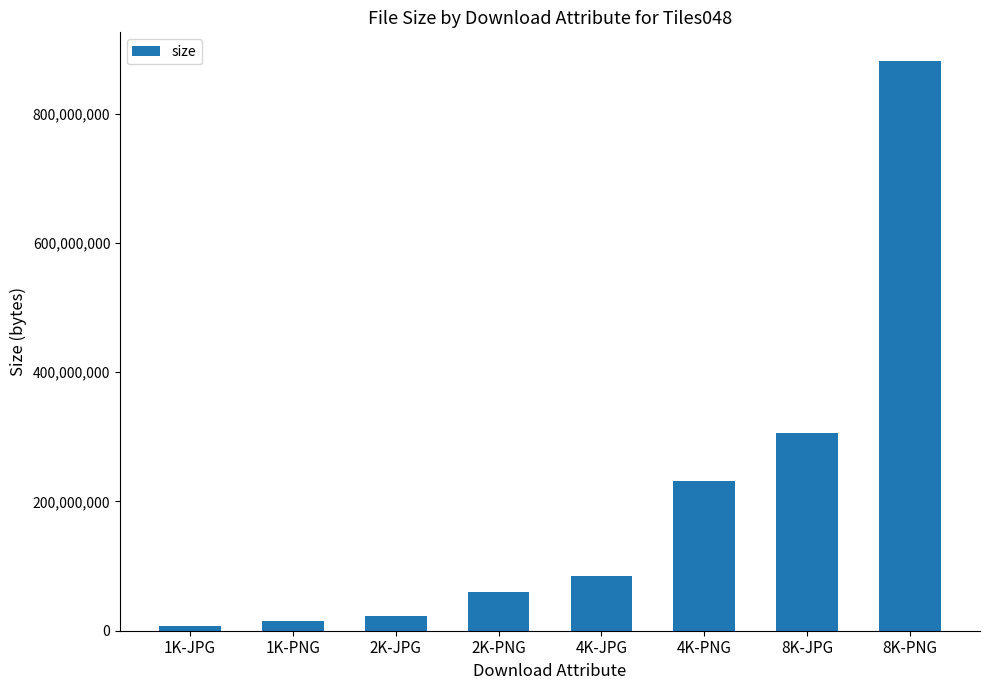

Reading left to right, what are all the values shown in this chart?

1K-JPG=6788644	1K-PNG=15504696	2K-JPG=23268912	2K-PNG=59419501	4K-JPG=84936333	4K-PNG=231282192	8K-JPG=305175740	8K-PNG=881757180